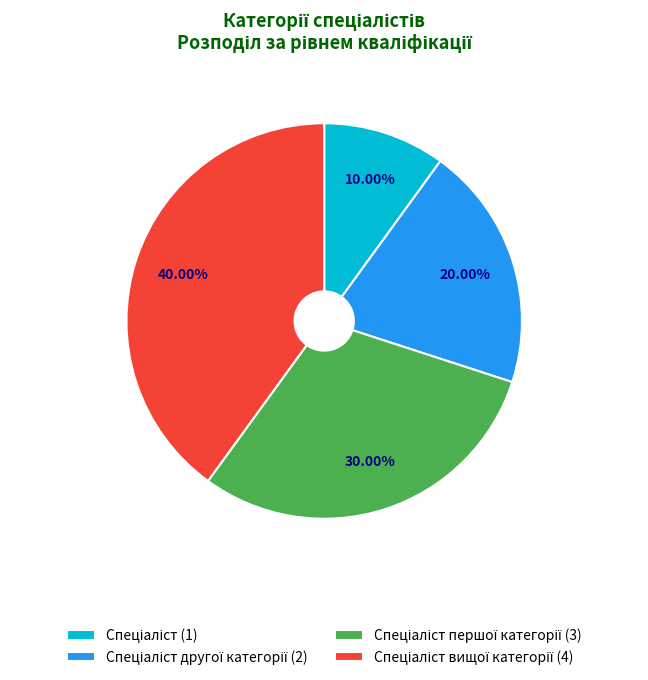

Does any single category account for the majority?

No